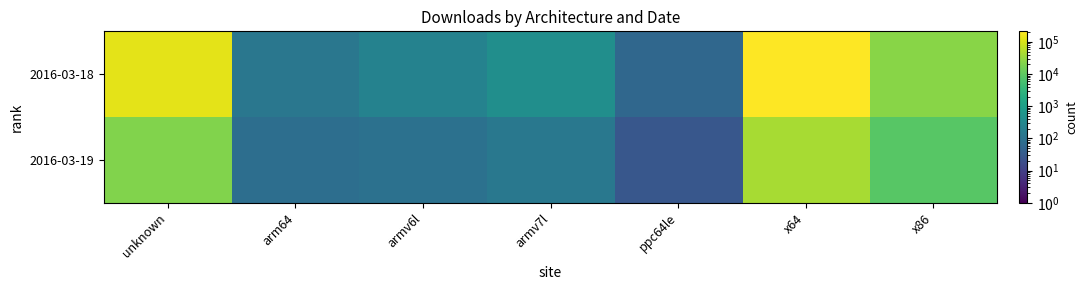

Rank the series by their average value, from lowest to highest.

2016-03-19, 2016-03-18